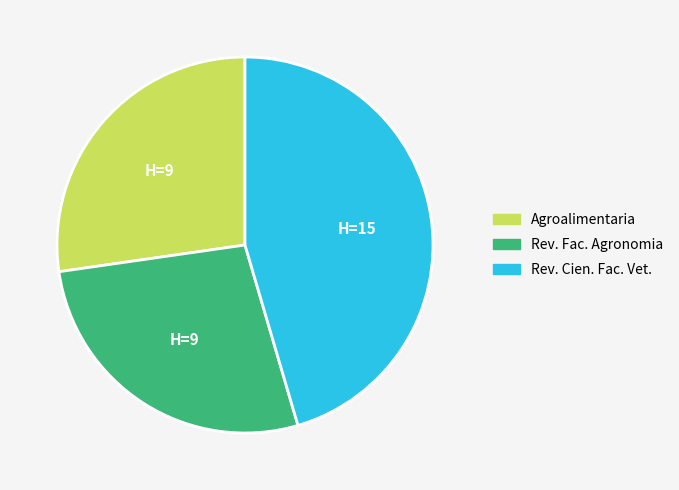

Which slice is the largest?

Rev. Cien. Fac. Vet.